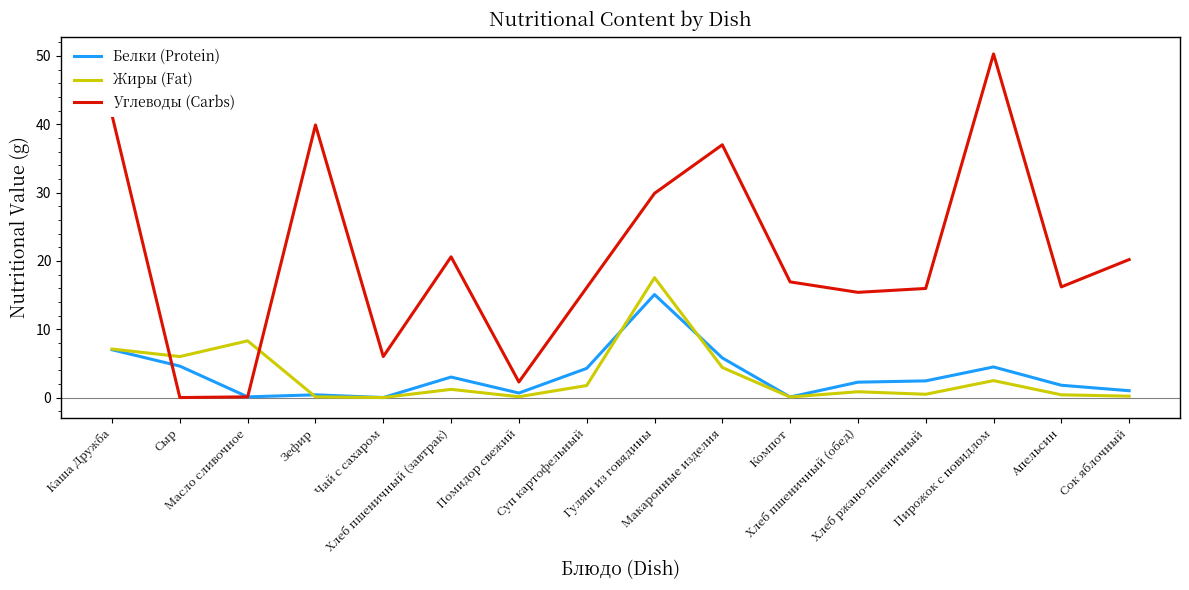

True or false: Углеводы (Carbs) has more than 1 points higher than both neighbors.

True